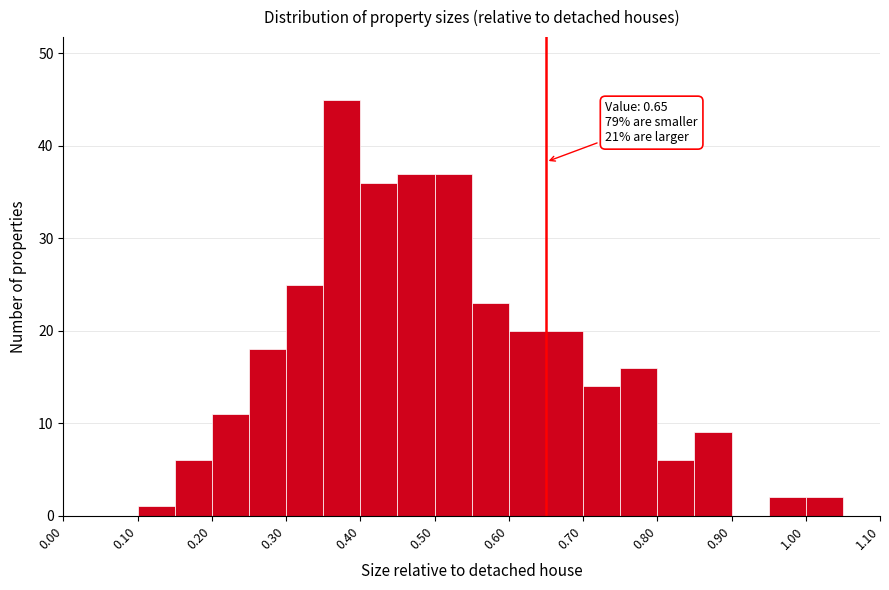

Over which range of the x-axis is the bar tallest?

0.35 to 0.40